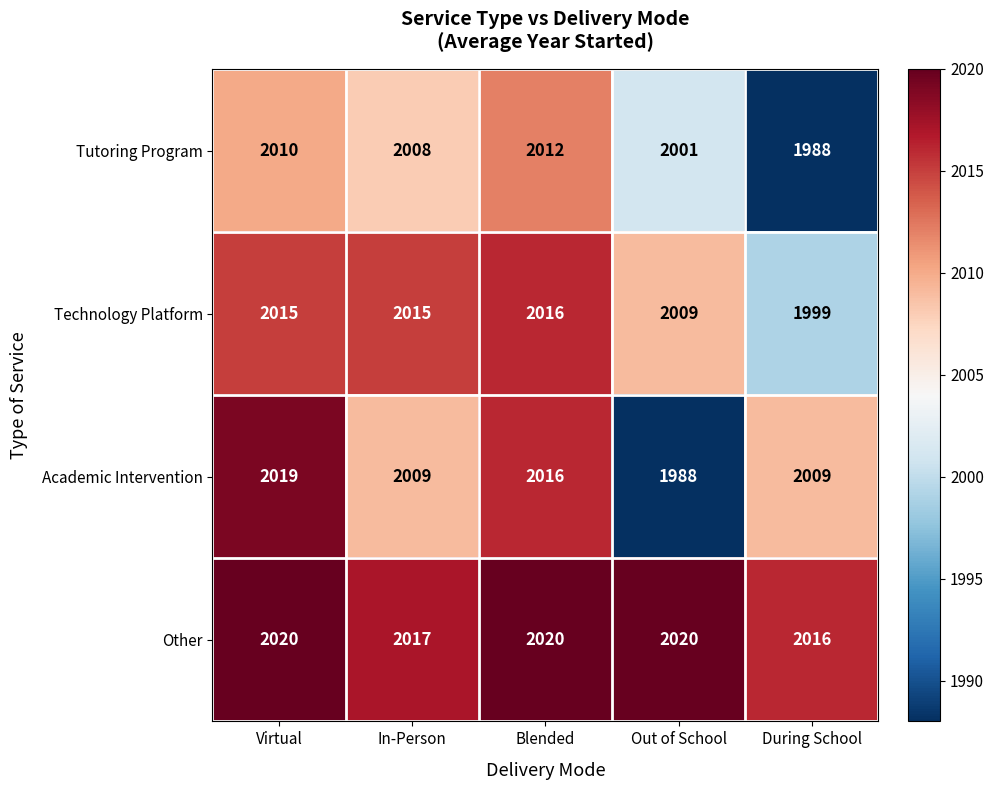

True or false: Other has a value of 3026 at Virtual.

False